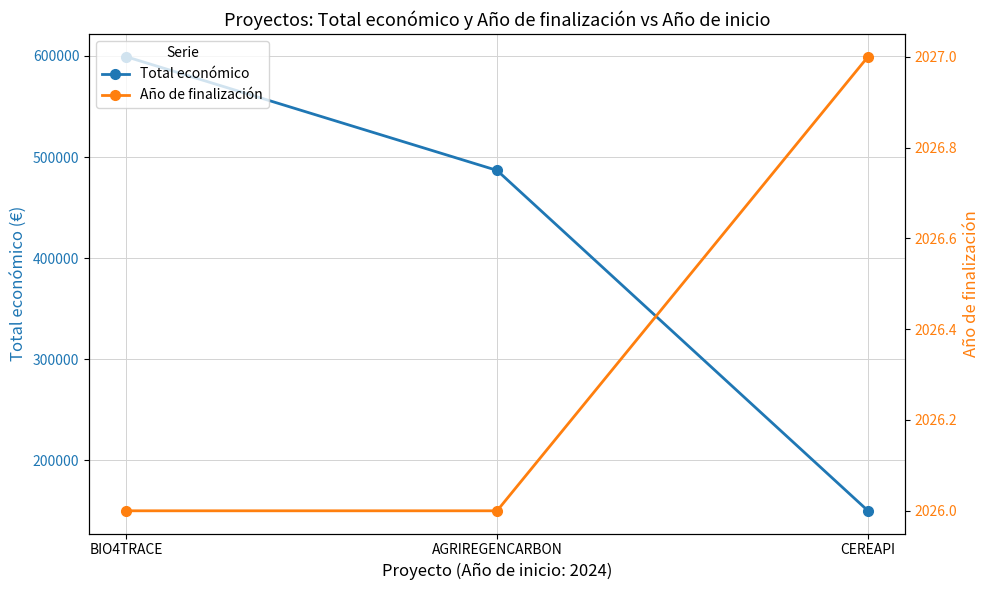

Does the chart display data point markers on the line(s)?

Yes